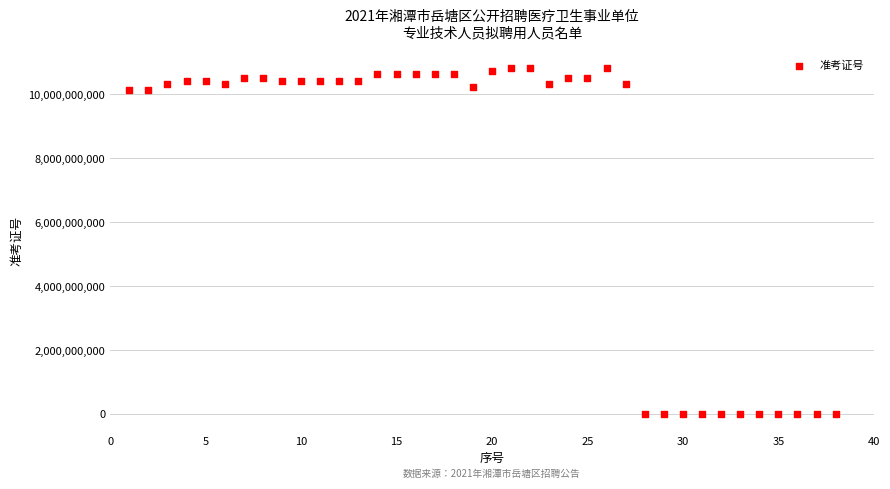

What is the range of X values (max minus min)?

37